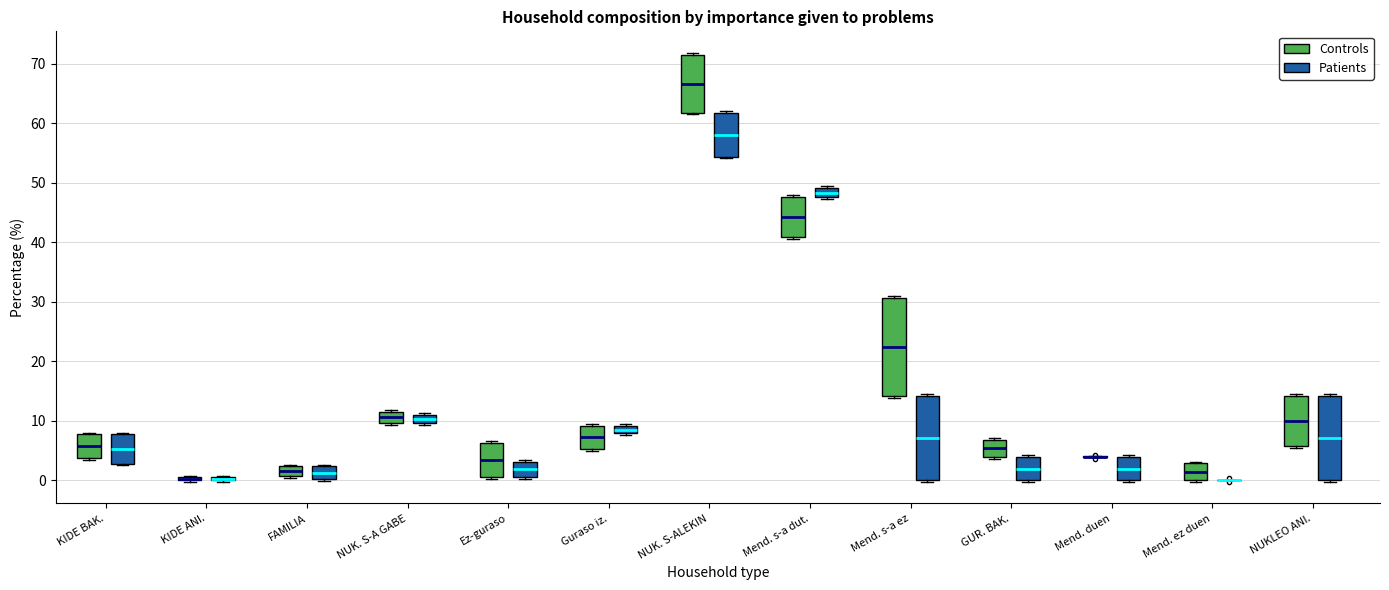

Which box is the tallest, from its lower edge to its upper edge?

Mend. s-a ez (Controls)